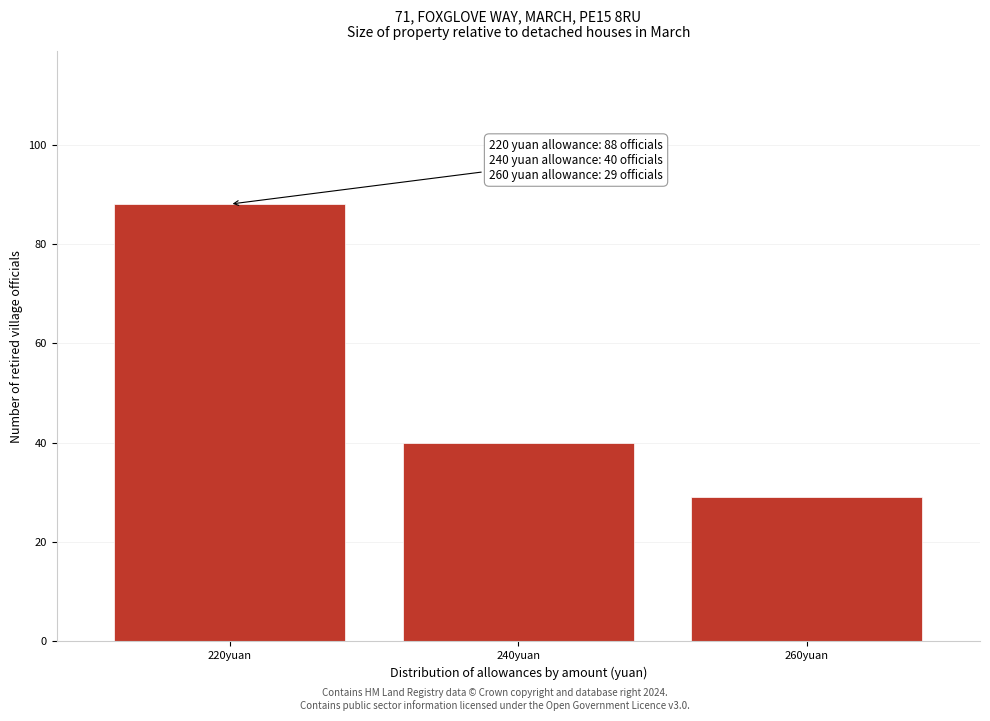

Reading right to left, what are all the values shown in this chart?

29	40	88